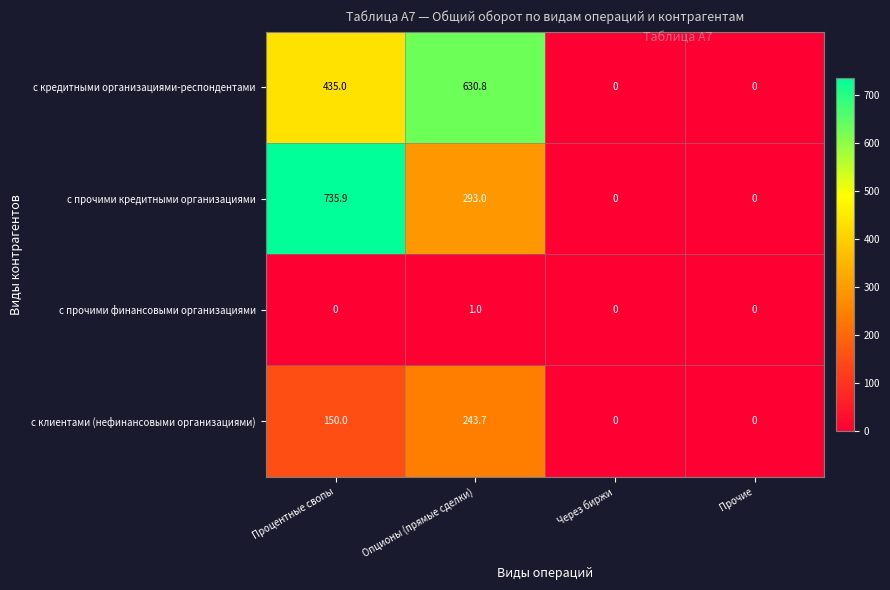

At Опционы (прямые сделки), list the series in order from largest to smallest.

с кредитными организациями-респондентами, с прочими кредитными организациями, с клиентами (нефинансовыми организациями), с прочими финансовыми организациями